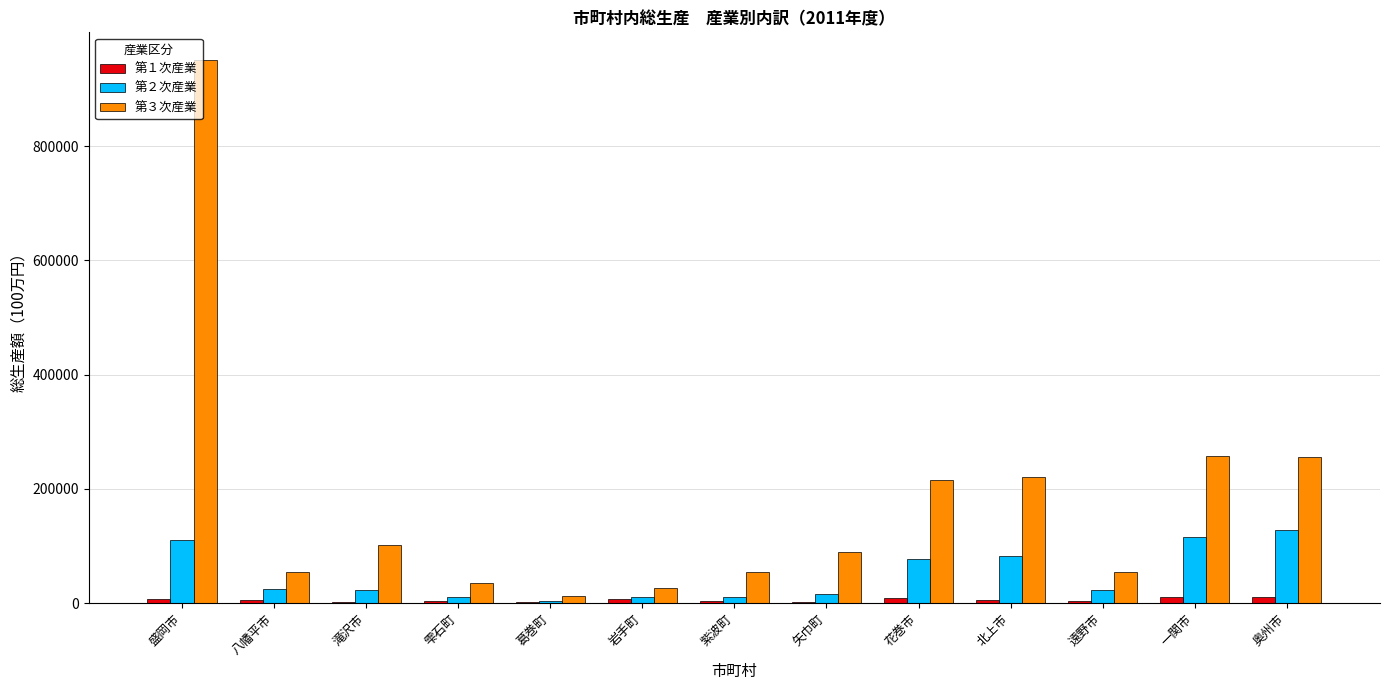

Which series has the largest total across all categories?

第３次産業